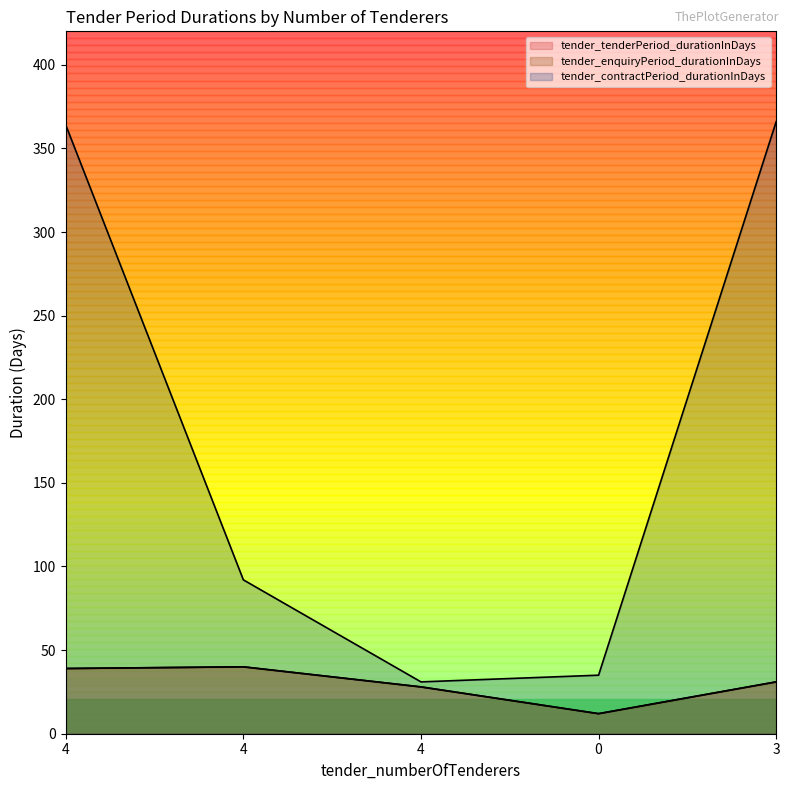

Which series has the widest spread of values?

tender_contractPeriod_durationInDays